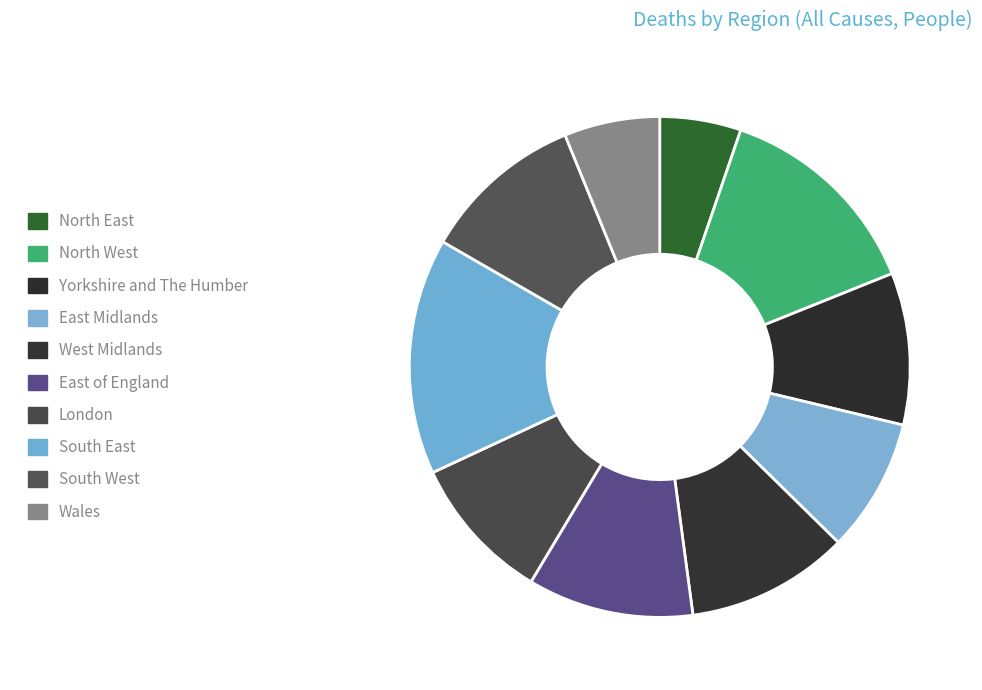

Is the sum of London and East Midlands greater than half?

No